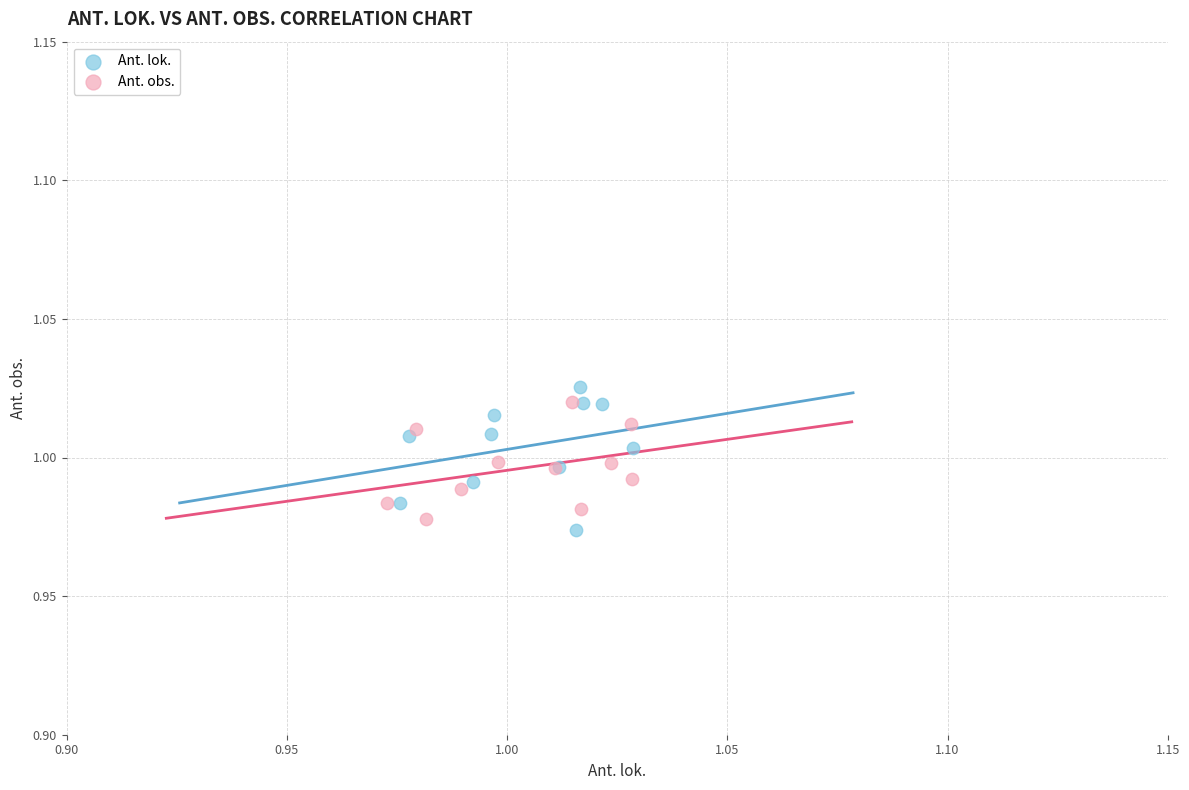

Which series has the widest spread of Y values?

Ant. lok.